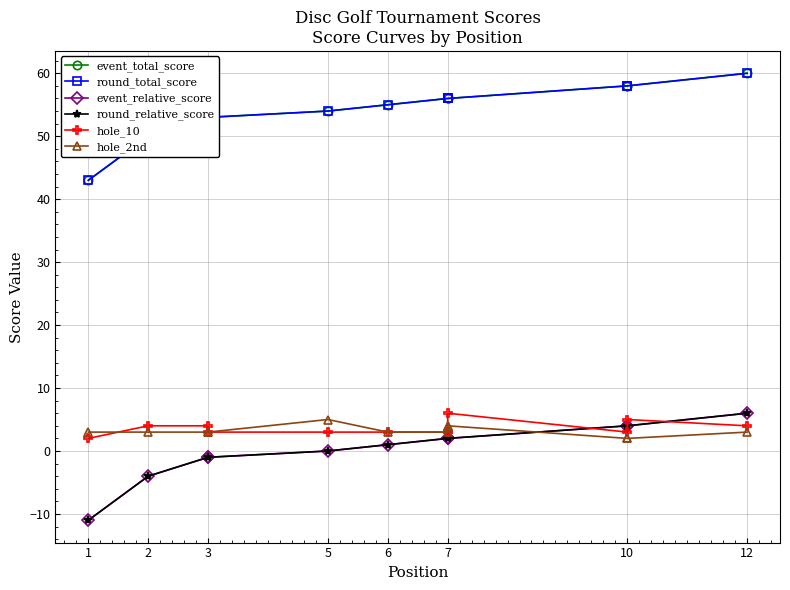

What is the maximum value shown in the chart?

60